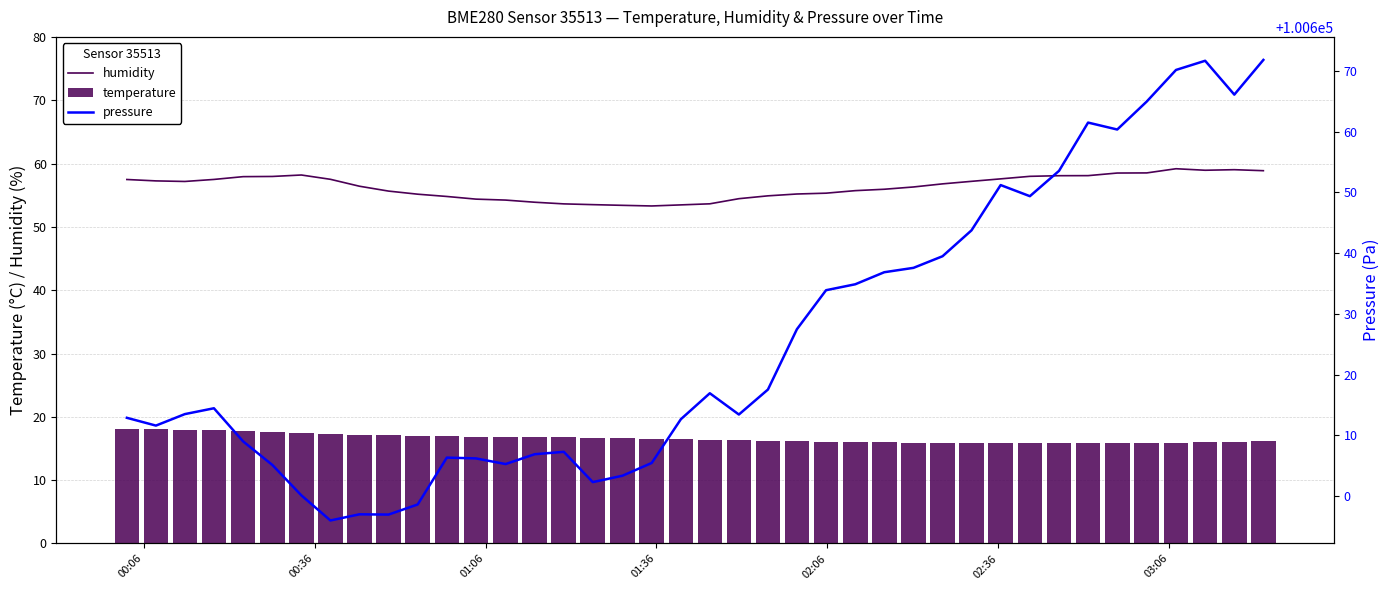

What is the average value of the temperature series?

16.6